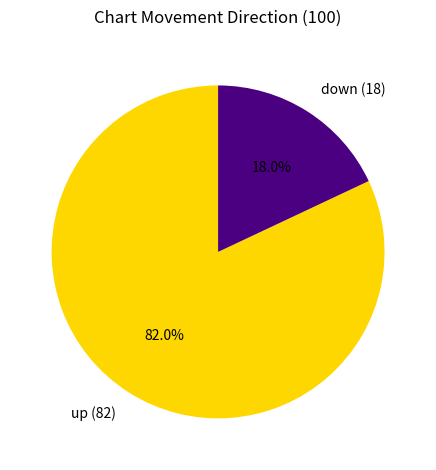

Count the number of slices in the pie.

2